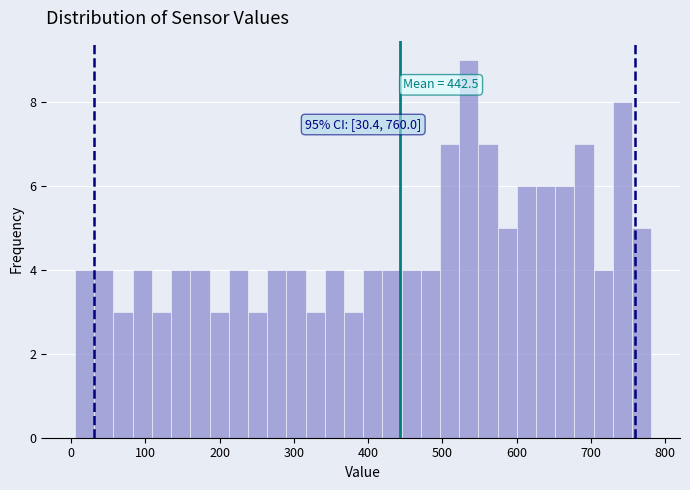

Read against the x-axis, roughly where is the centre of the tallest bar?

540